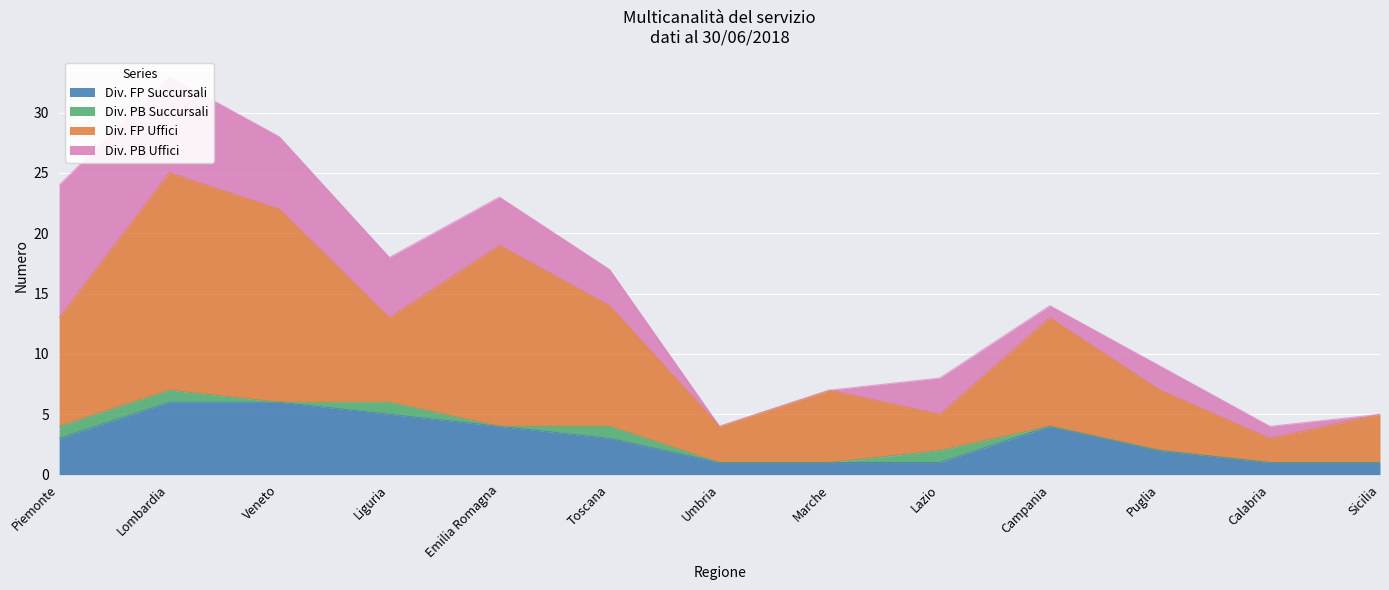

The value of Div. FP Succursali at Liguria is 5. True or false?

True